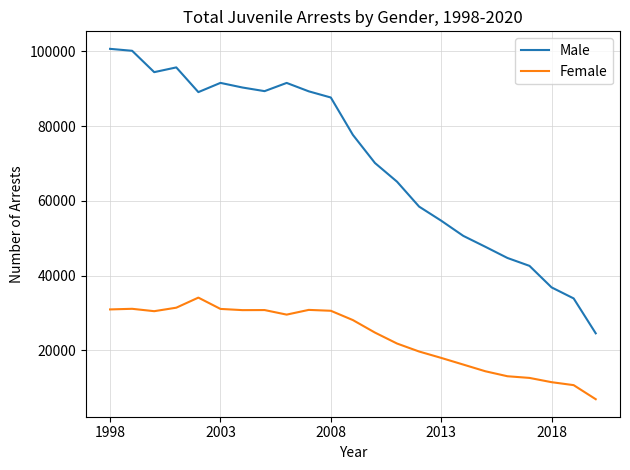

What is the minimum value shown in the chart?

6957